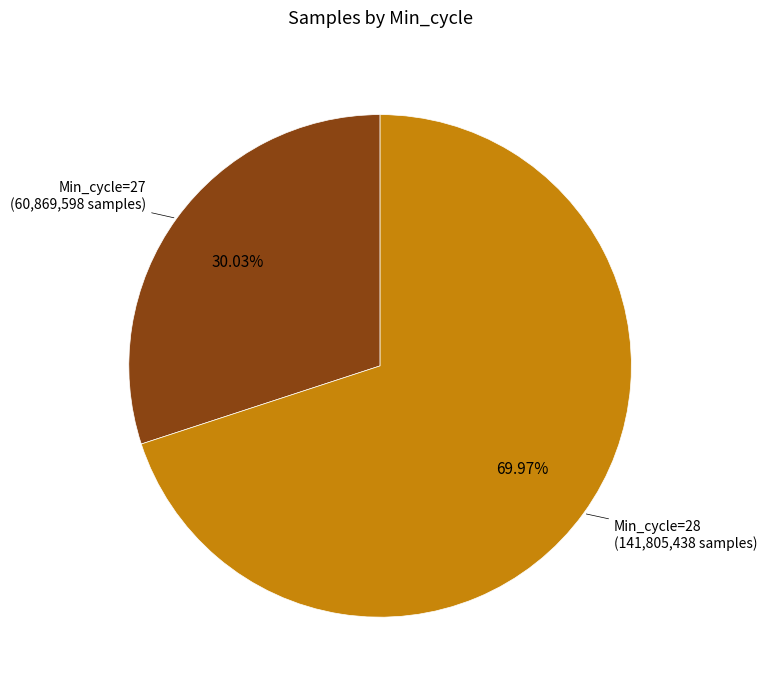

Is there any slice that represents more than half of the pie?

Yes